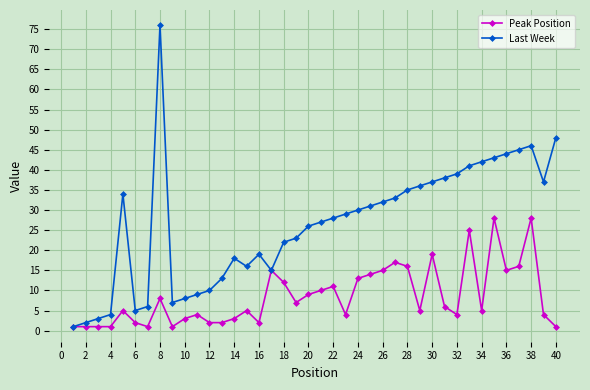

Which series has the largest range (max minus min)?

Last Week